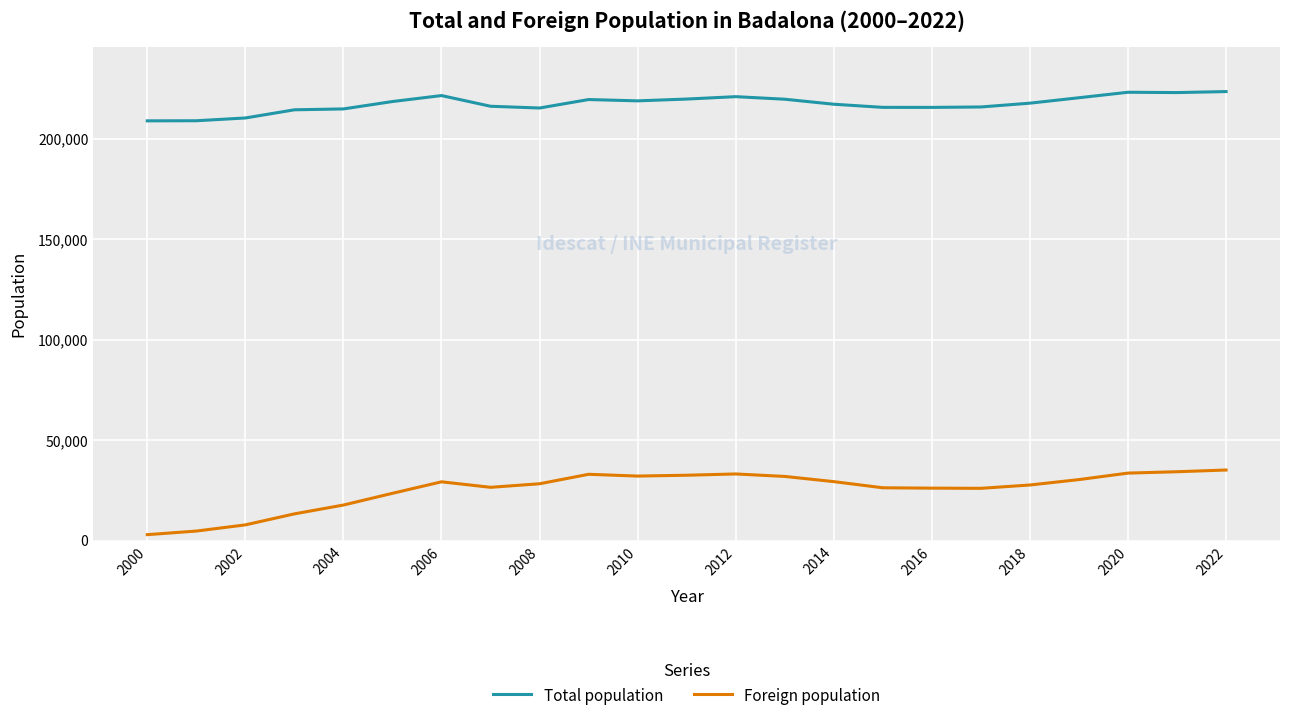

What is the sum of all Total population values?

5000334